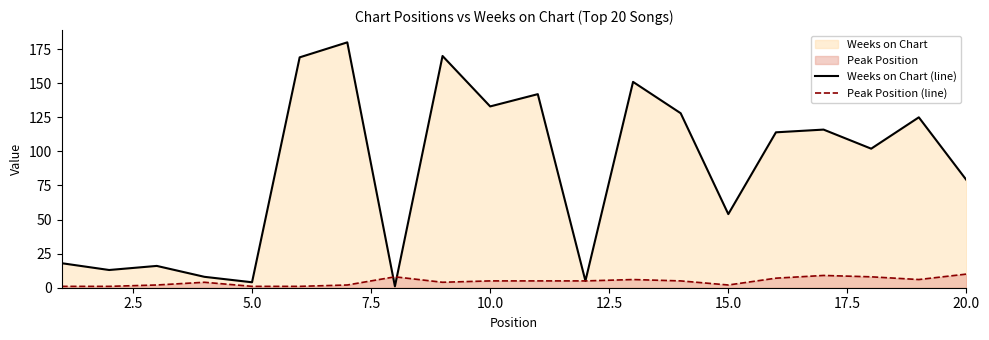

At how many categories does at least one series exceed 118?

8